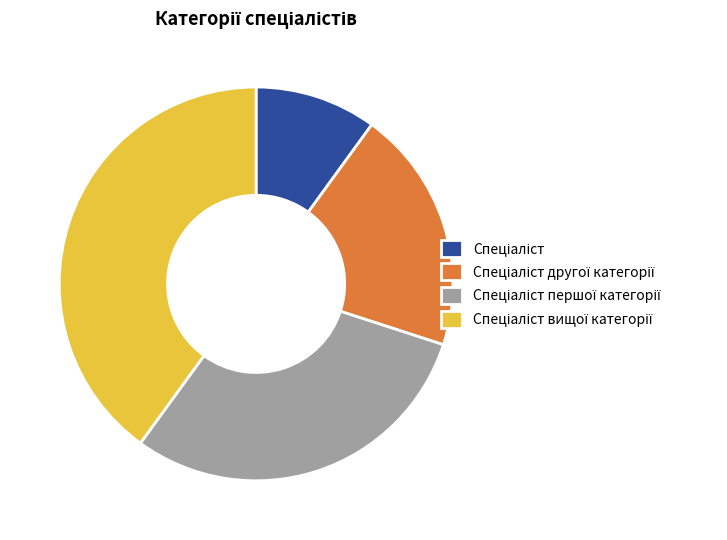

Is there a majority slice in this chart?

No